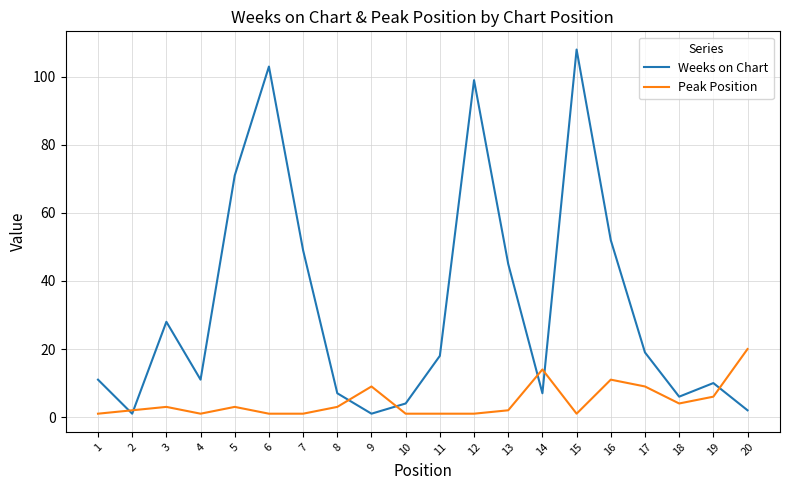

What is the average value of the Weeks on Chart series?

33